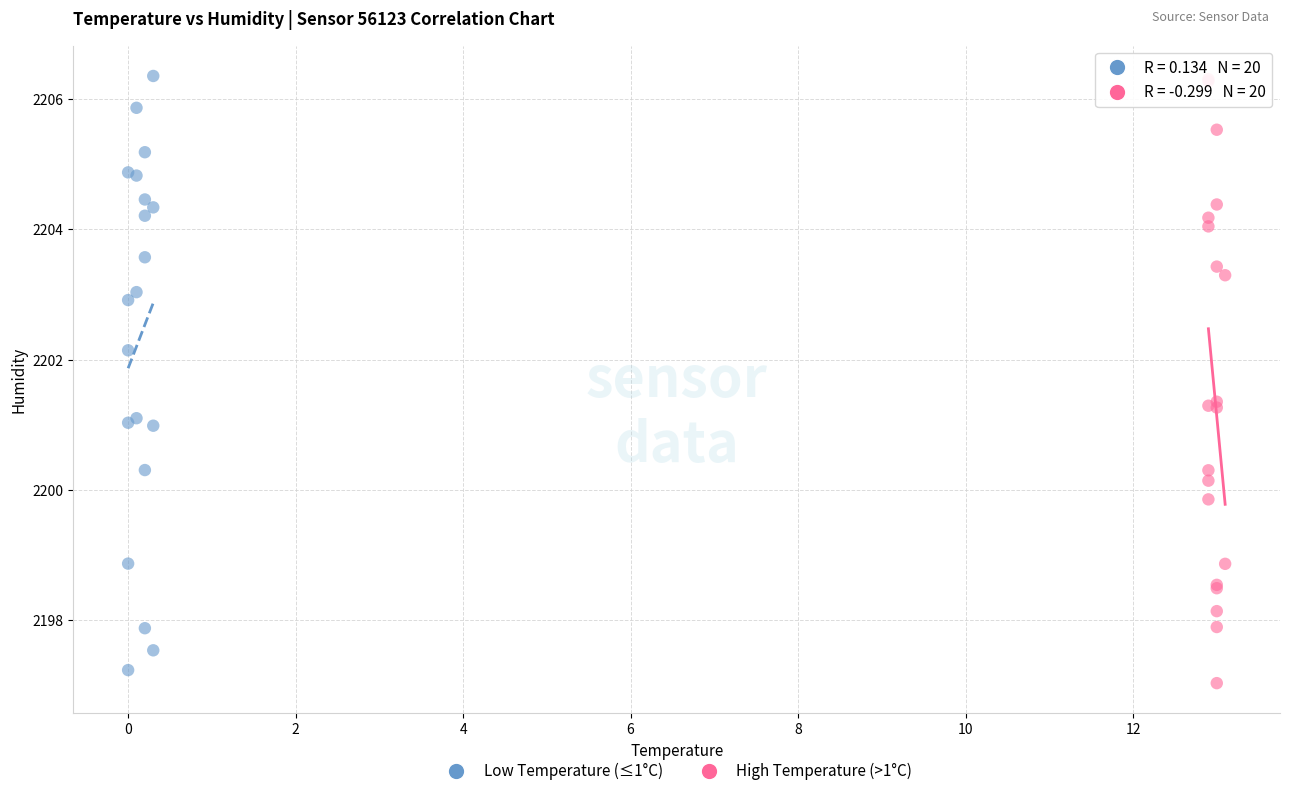

What are all the series names shown in the legend?

Low Temperature (≤1°C), High Temperature (>1°C)